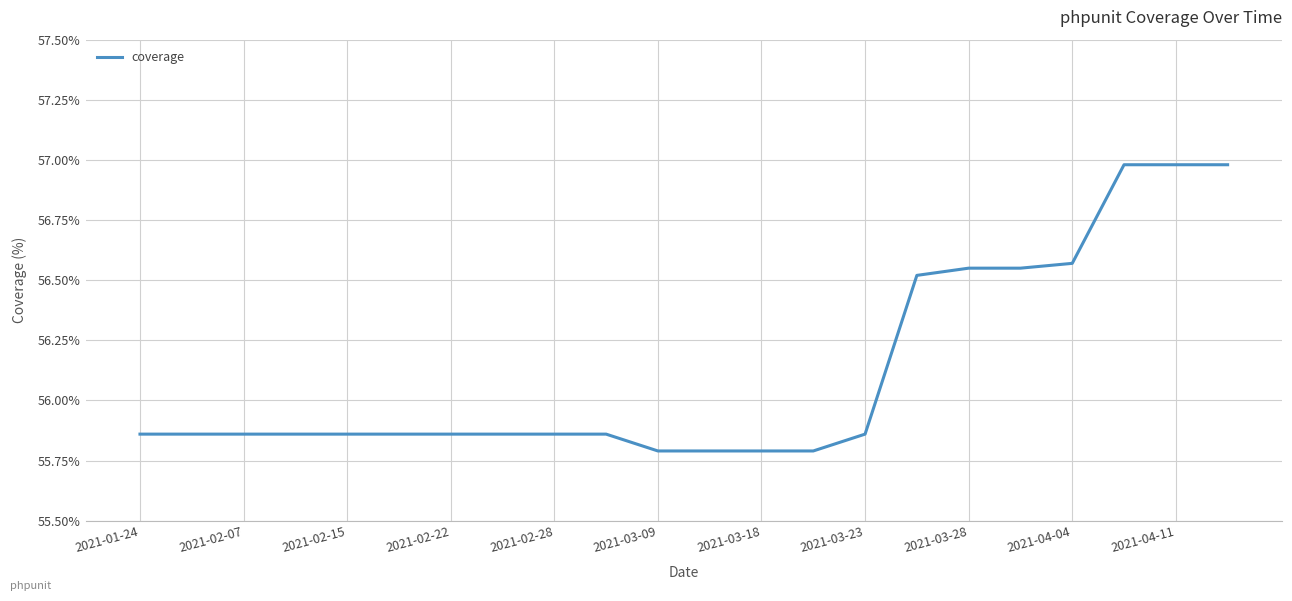

What is the difference between the maximum and minimum values?

1.2